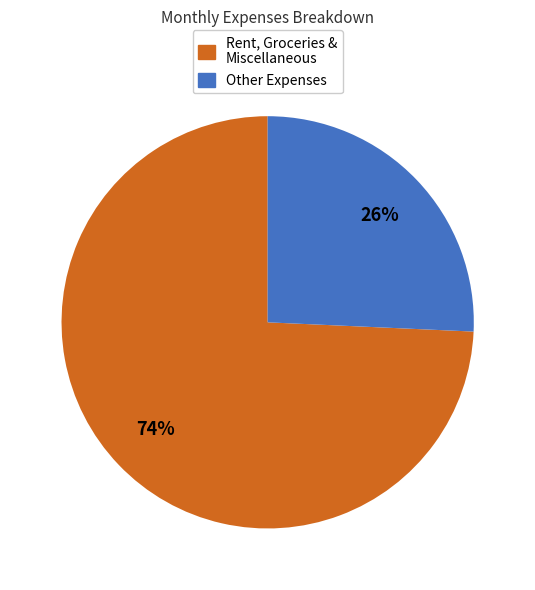

Is there a majority slice in this chart?

Yes